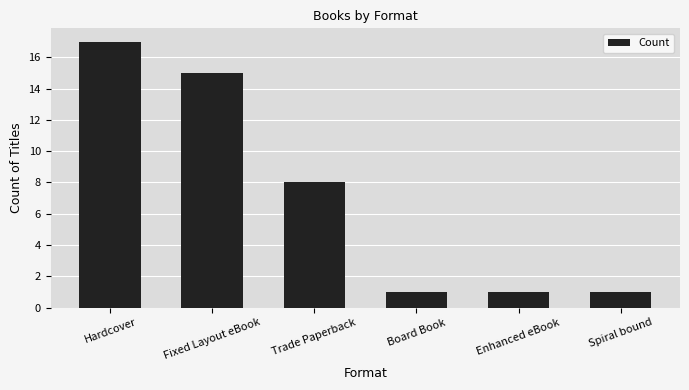

How many data points are less than 8?

3